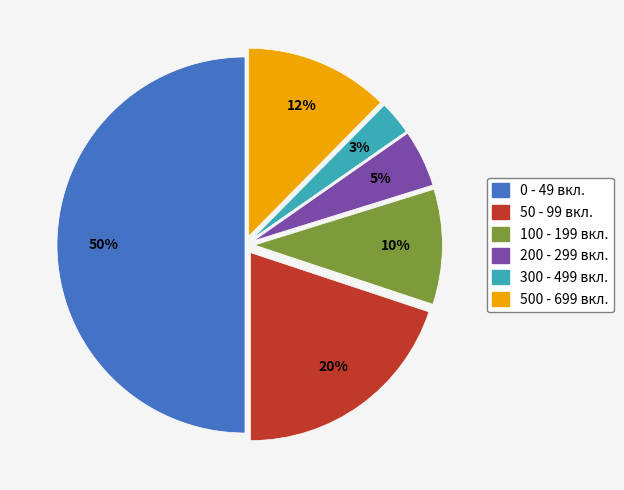

True or false: 0 - 49 вкл. accounts for 45% of the total.

False